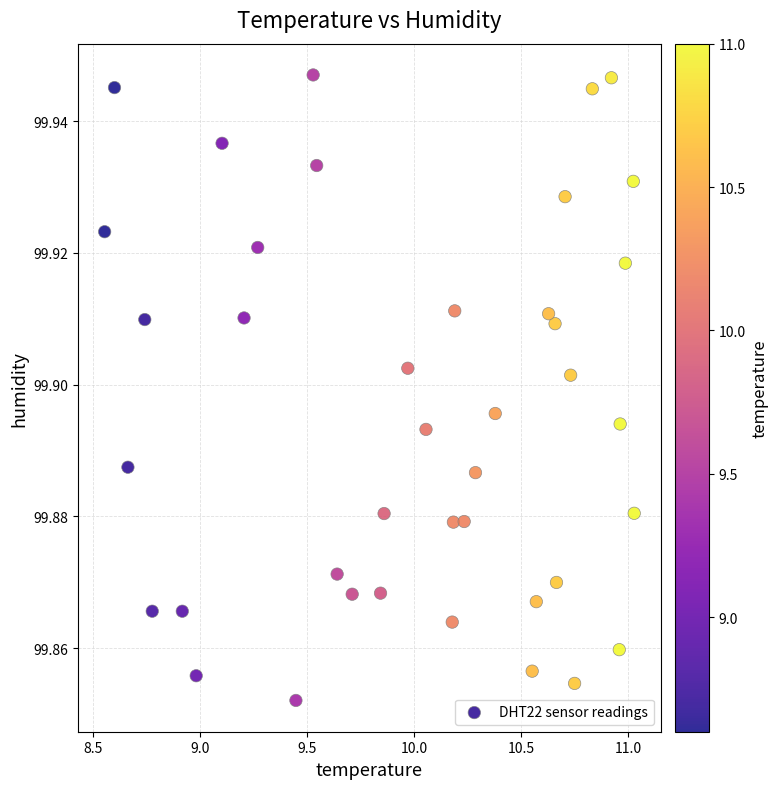

What is the range of X values (max minus min)?

2.5